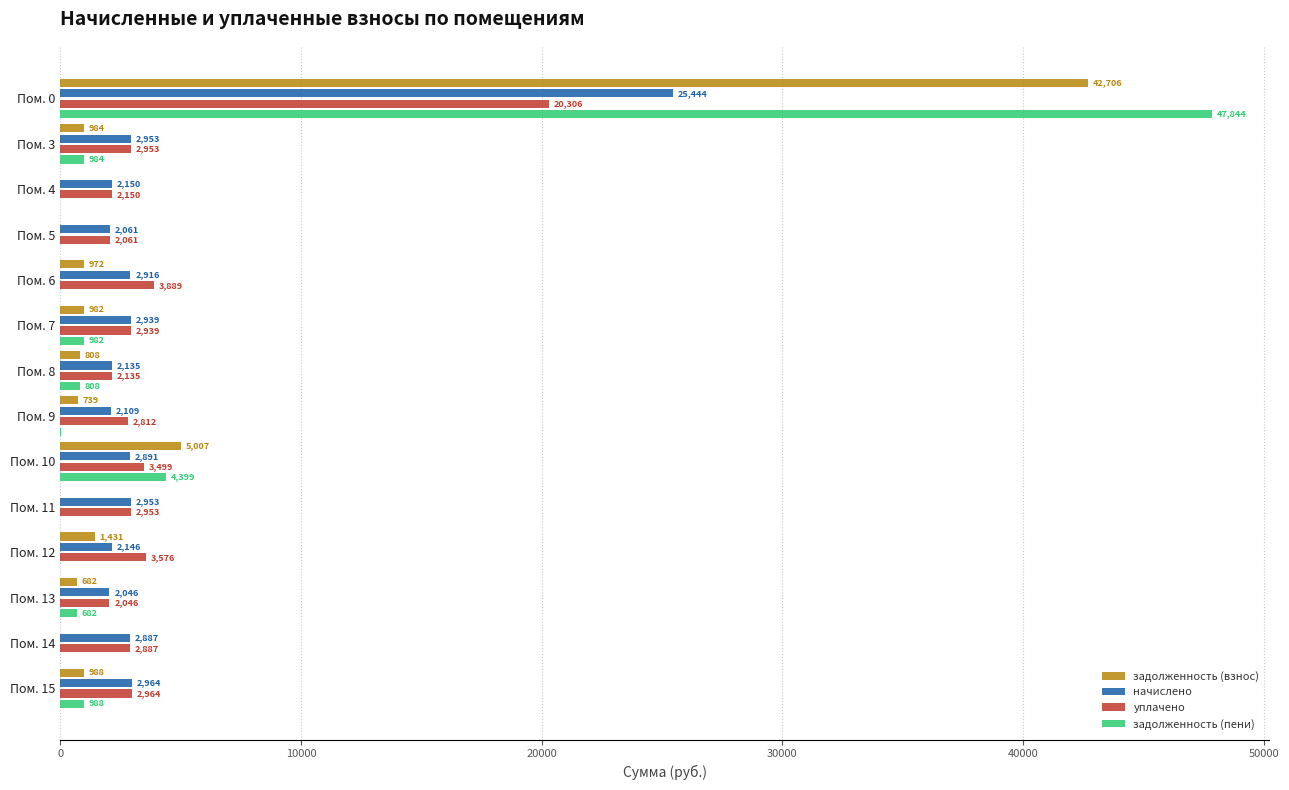

Between Пом. 11 and Пом. 12, which series saw the biggest shift?

задолженность (взнос)